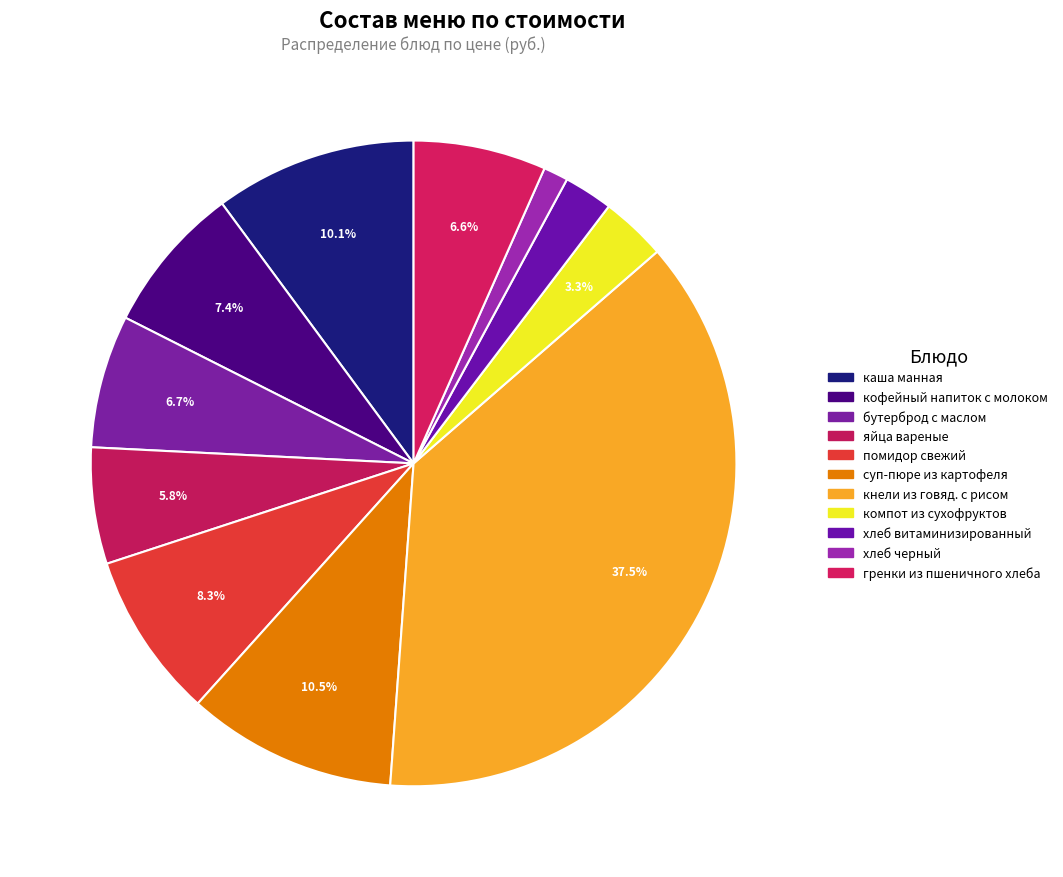

To the nearest percent, what portion does помидор свежий represent?

8%